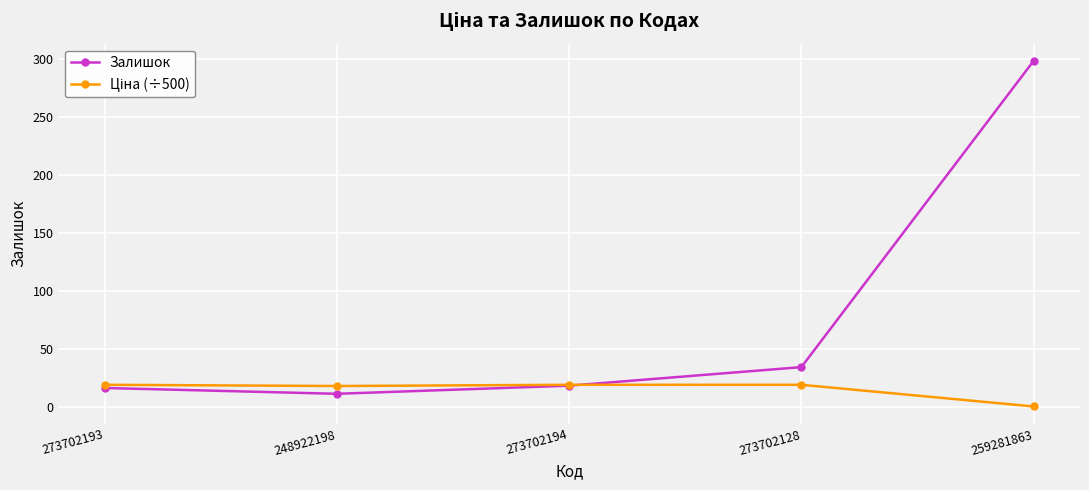

Which series changed the most between 273702194 and 273702128?

Залишок